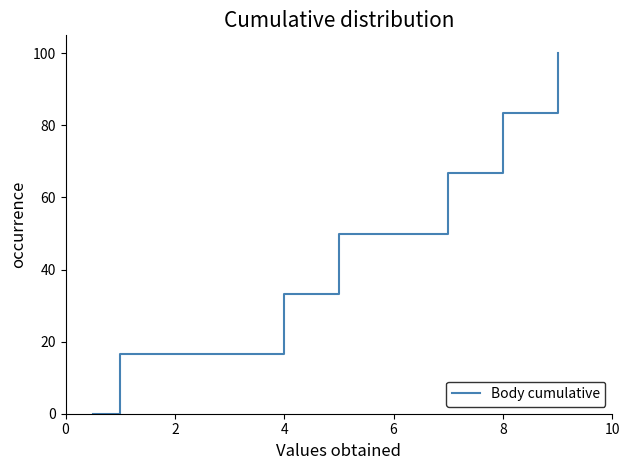

What is the average value?

50.0